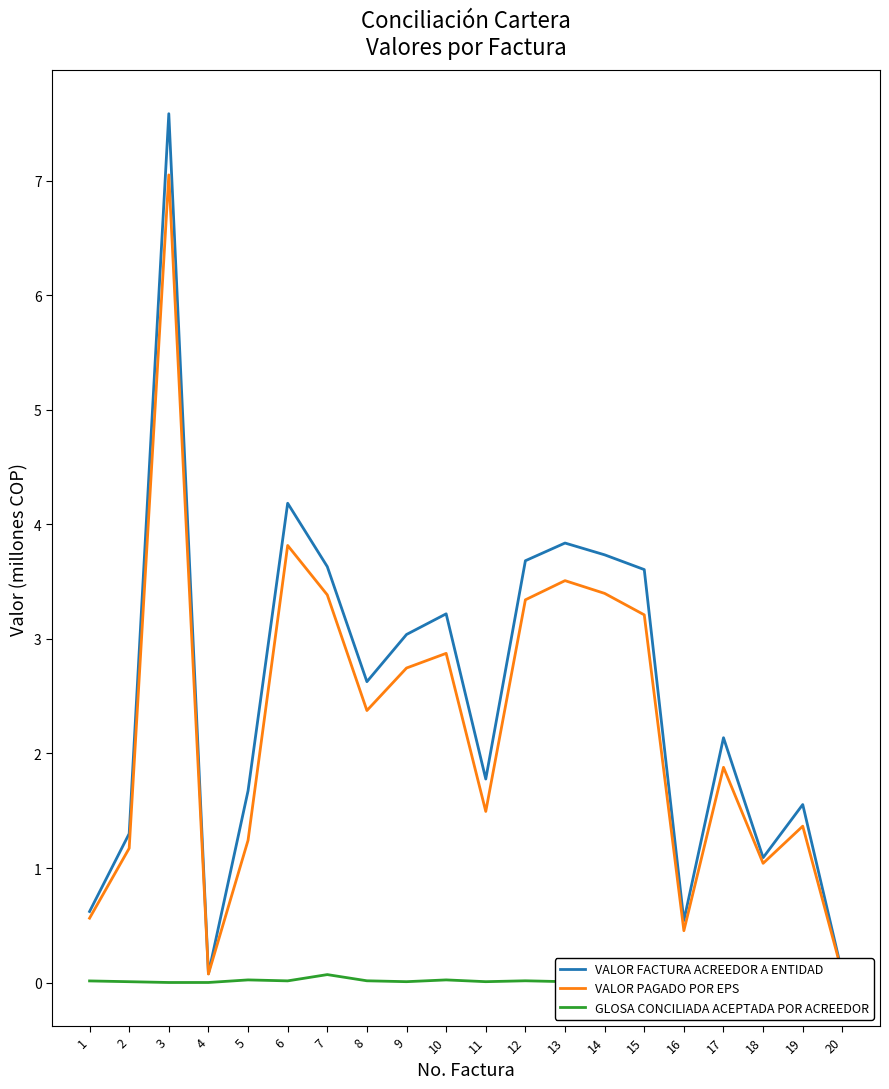

Reading right to left, transcribe all the data shown in this chart.

VALOR FACTURA ACREEDOR A ENTIDAD: 20=0.1	19=1.6	18=1.1	17=2.1	16=0.5	15=3.6	14=3.7	13=3.8	12=3.7	11=1.8	10=3.2	9=3.0	8=2.6	7=3.6	6=4.2	5=1.7	4=0.1	3=7.6	2=1.3	1=0.6
VALOR PAGADO POR EPS: 20=0.1	19=1.4	18=1.0	17=1.9	16=0.5	15=3.2	14=3.4	13=3.5	12=3.3	11=1.5	10=2.9	9=2.7	8=2.4	7=3.4	6=3.8	5=1.2	4=0.1	3=7.1	2=1.2	1=0.6
GLOSA CONCILIADA ACEPTADA POR ACREEDOR: 20=0.0	19=0.0	18=0.0	17=0.0	16=0.0	15=0.0	14=0.0	13=0.0	12=0.0	11=0.0	10=0.0	9=0.0	8=0.0	7=0.1	6=0.0	5=0.0	4=0.0	3=0.0	2=0.0	1=0.0